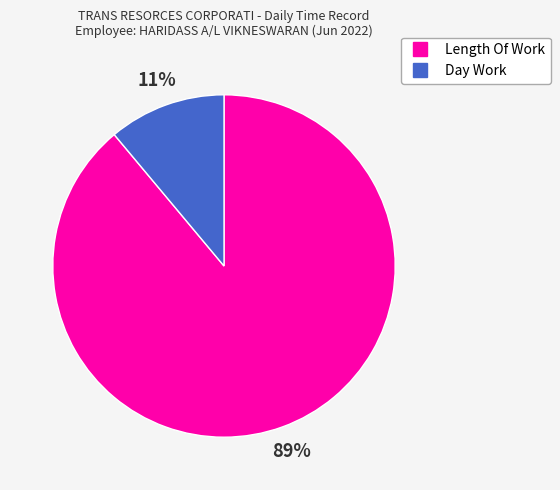

Do Length Of Work and Day Work together represent more than half of the pie?

Yes